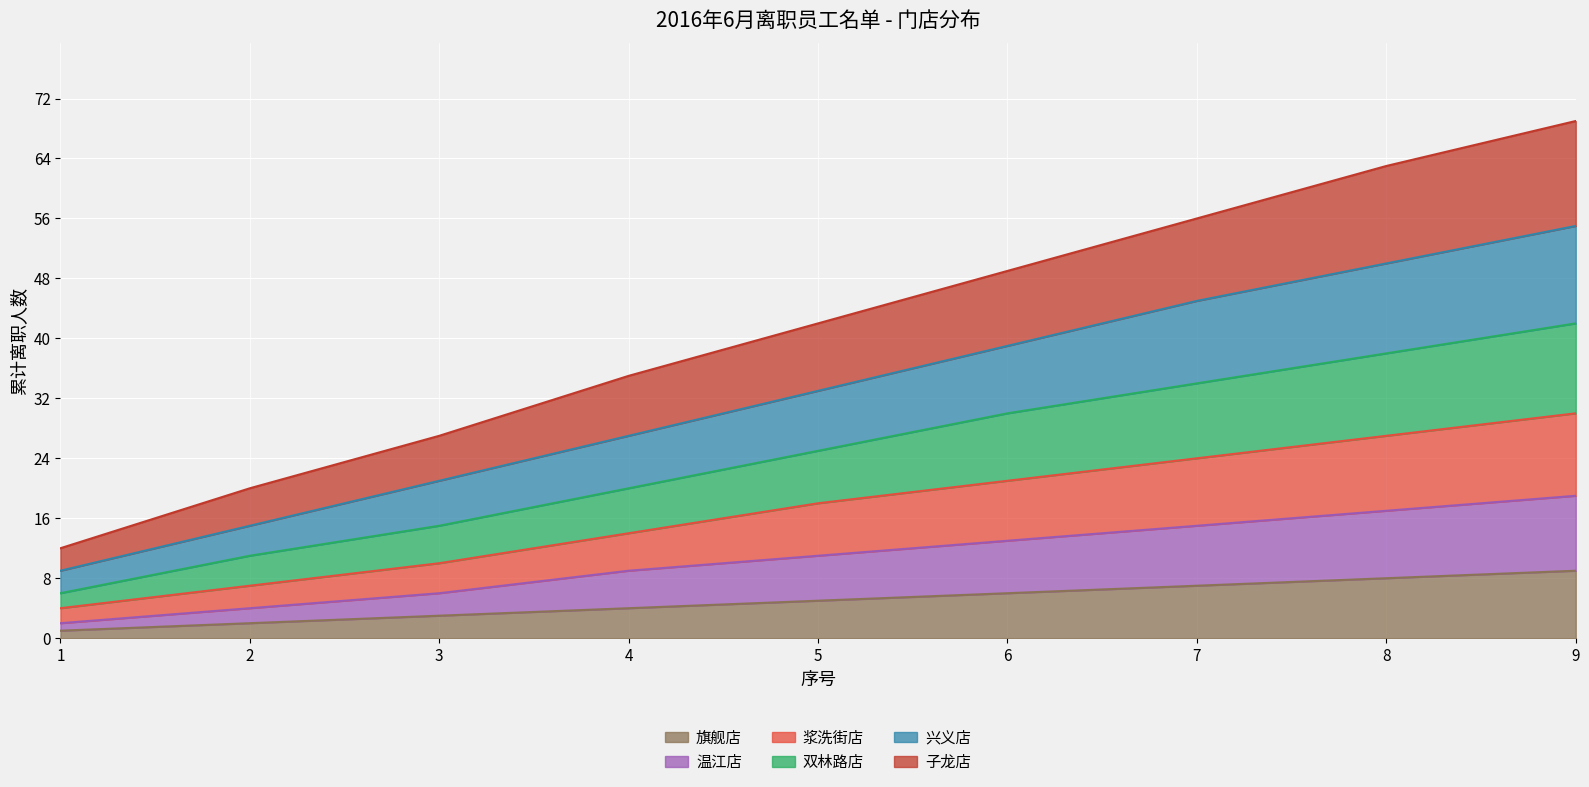

True or false: 子龙店 and 温江店 cross at least once.

False